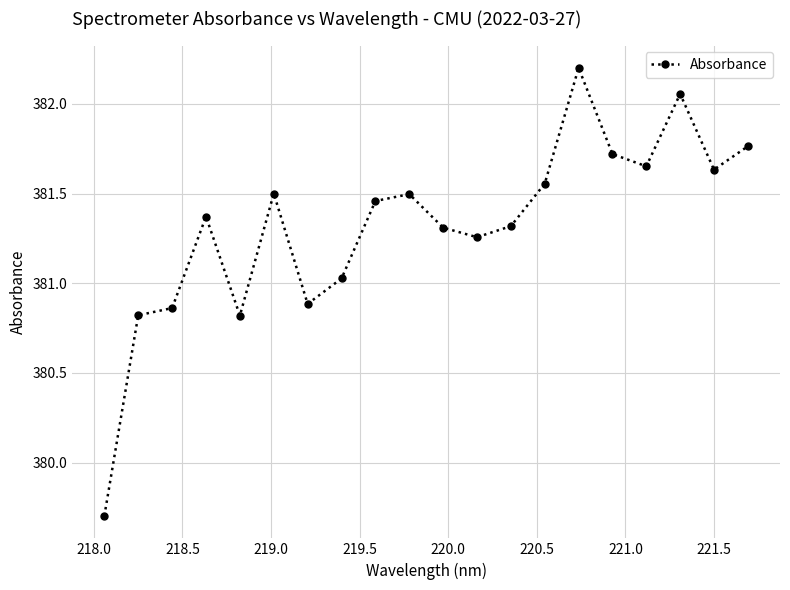

What is the difference between the maximum and second lowest values?

1.4